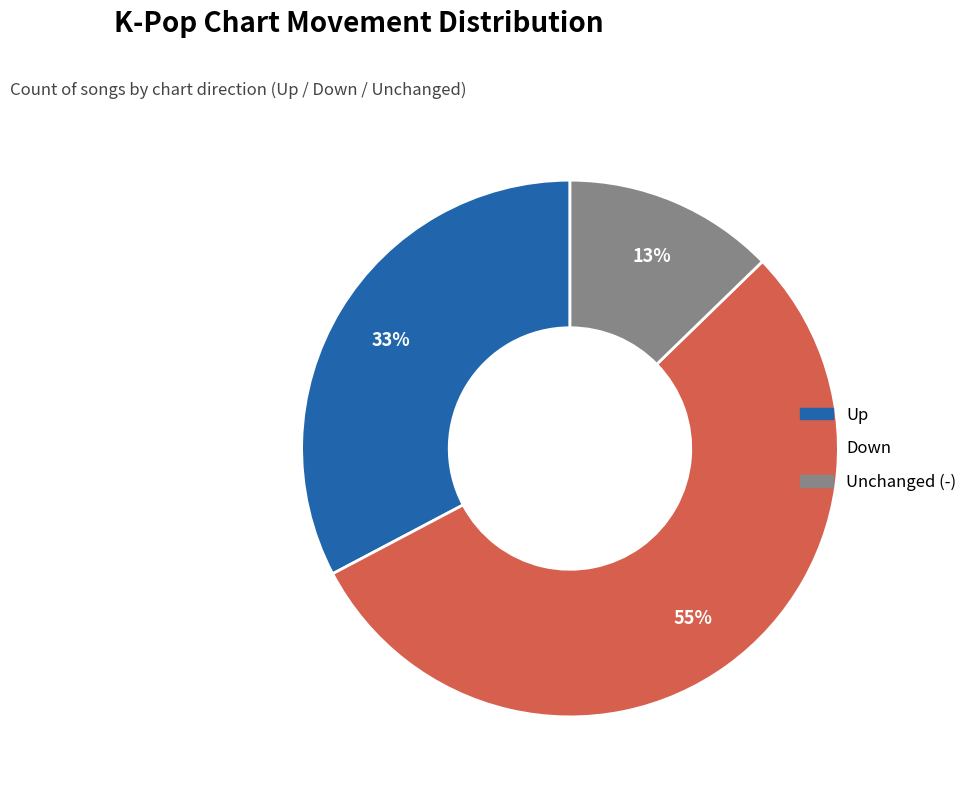

To the nearest percent, what is the difference between the largest and smallest slice percentages?

42%